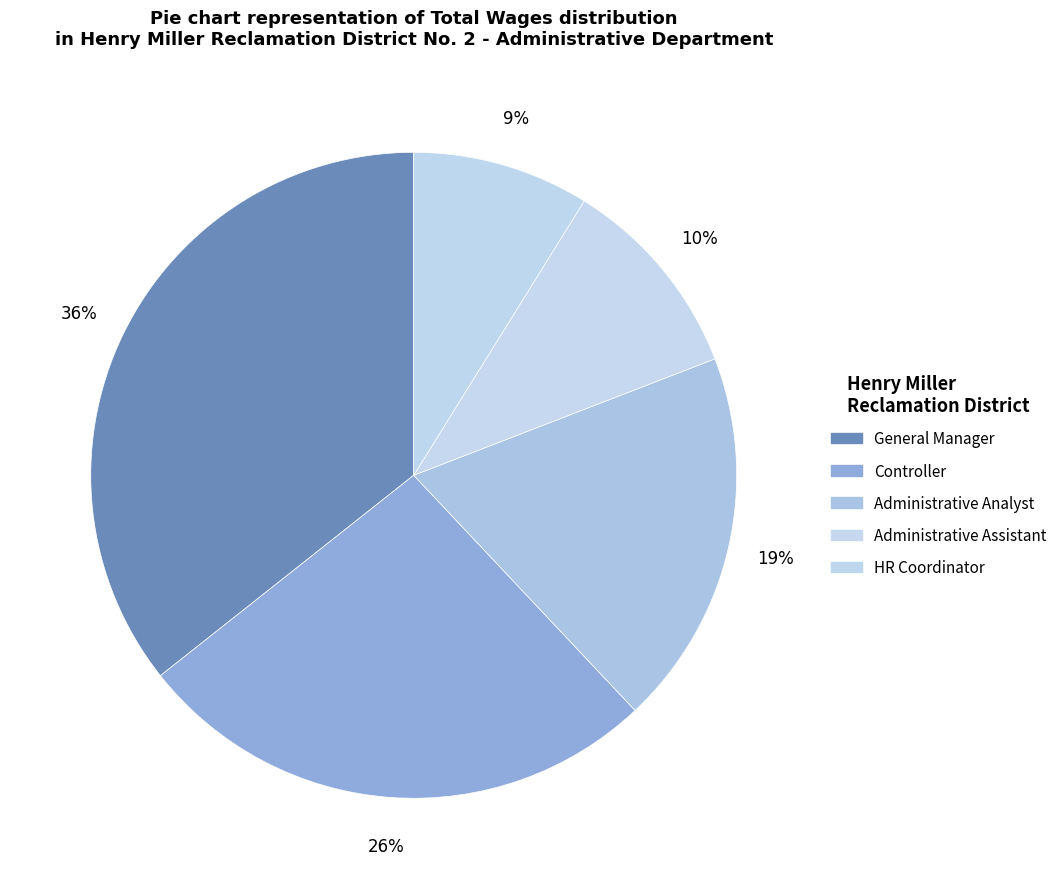

To the nearest percent, what is the average slice percentage?

20%